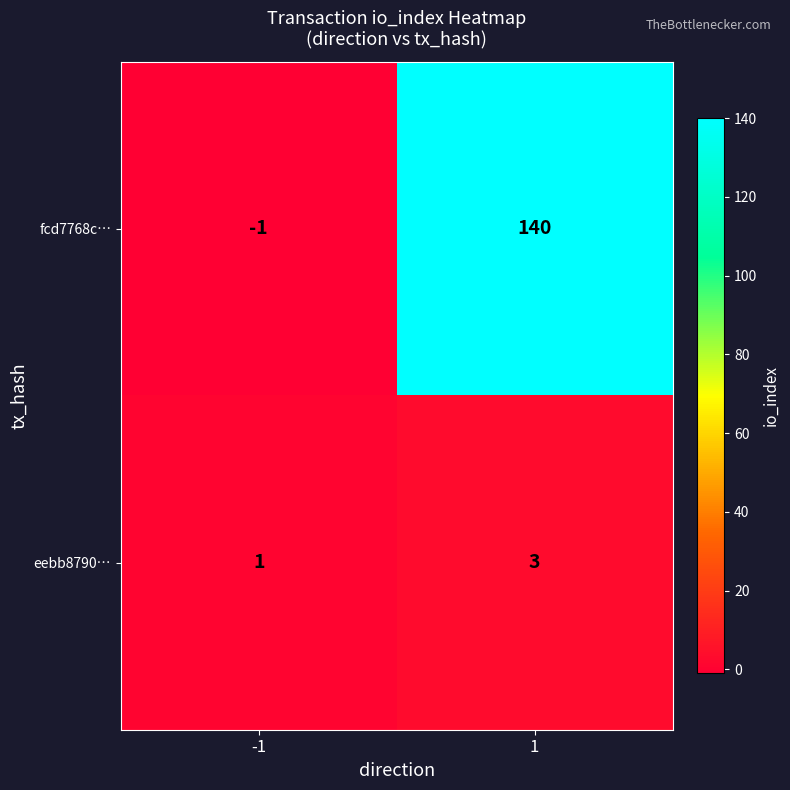

The value of eebb8790… at 1 is 1. True or false?

False